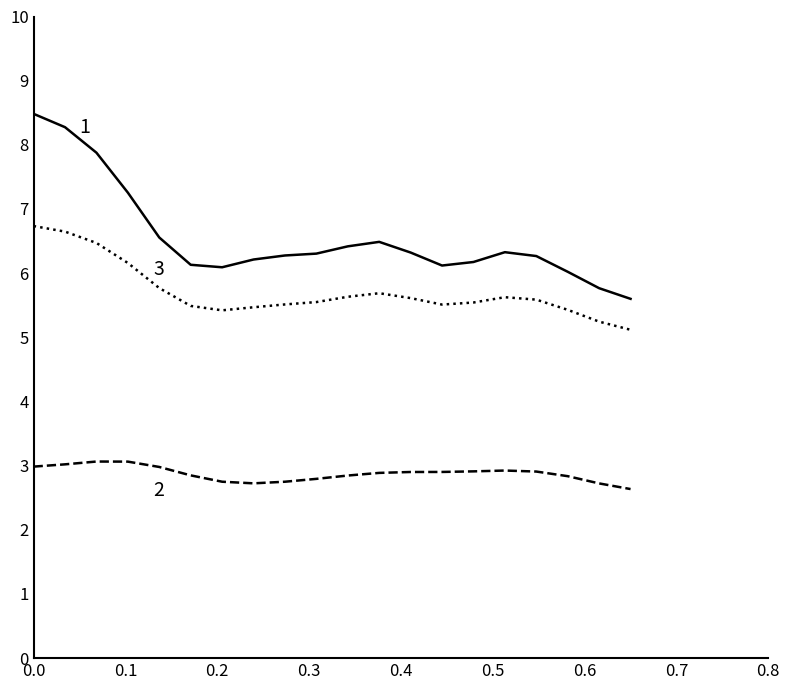

What is the smallest value displayed?

2.6